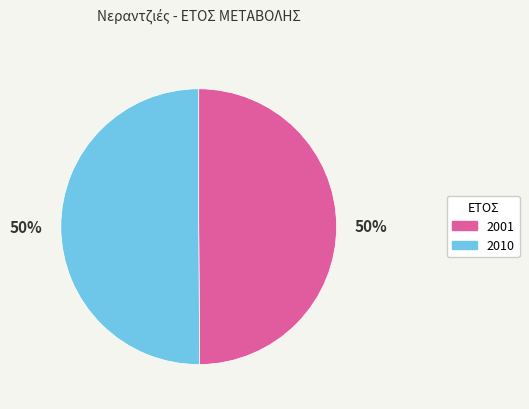

How many slices are in this pie chart?

2